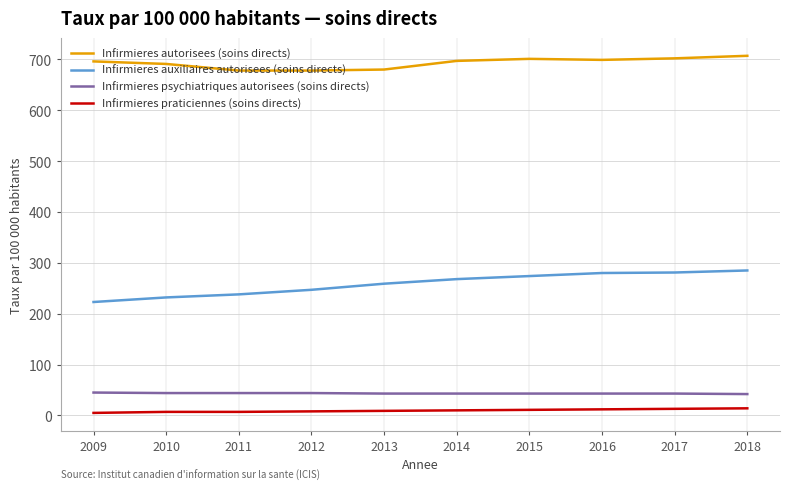

Which series has the widest spread of values?

Infirmieres auxiliaires autorisees (soins directs)